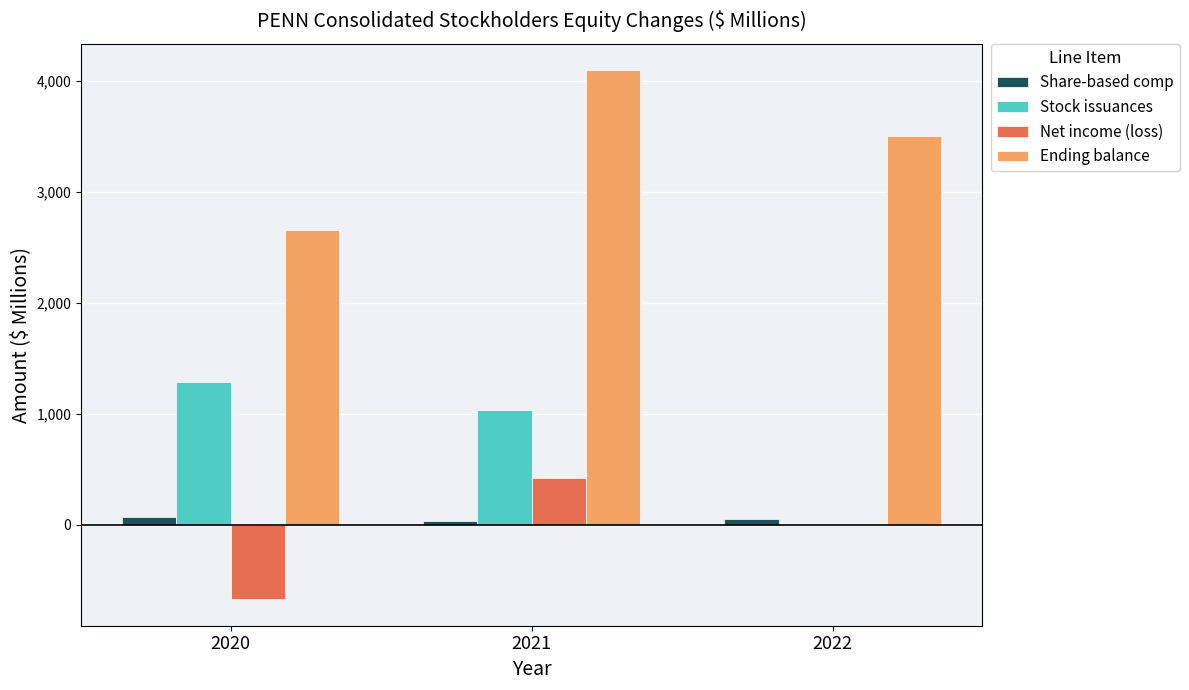

What are all the series names shown in the legend?

Share-based comp, Stock issuances, Net income (loss), Ending balance